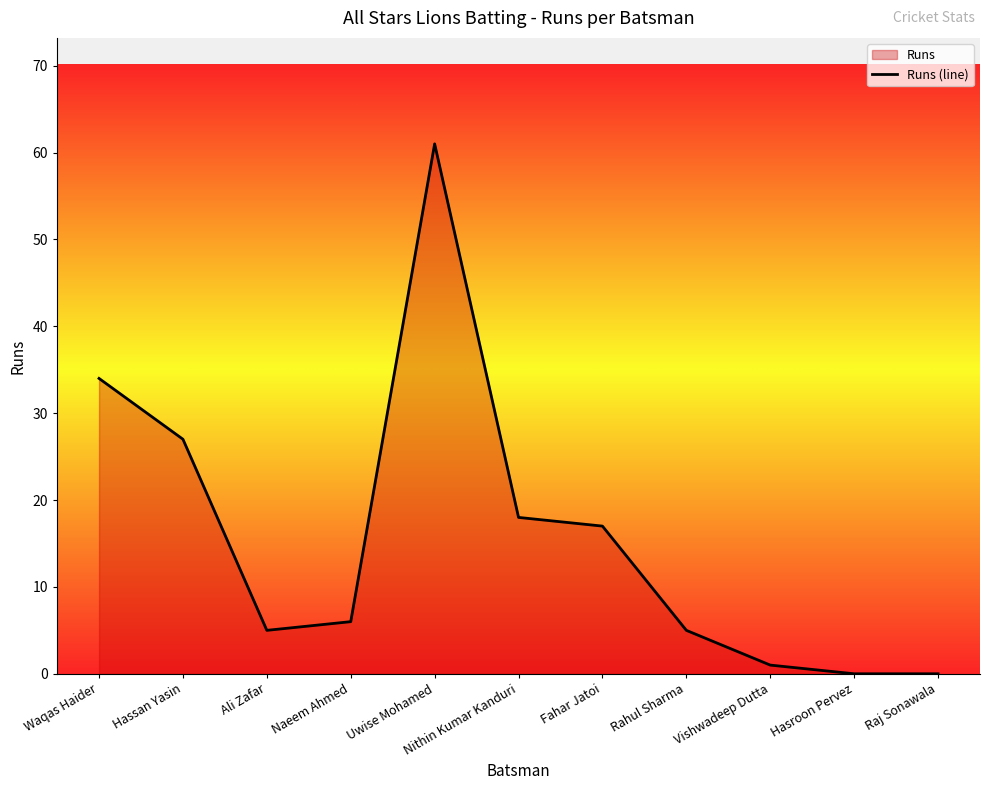

Where does the data first go above 6?

Waqas Haider